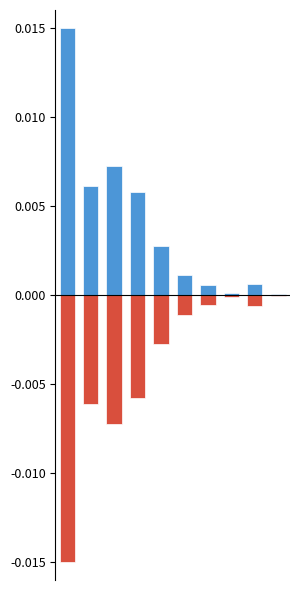

Does the chart contain any negative values?

Yes